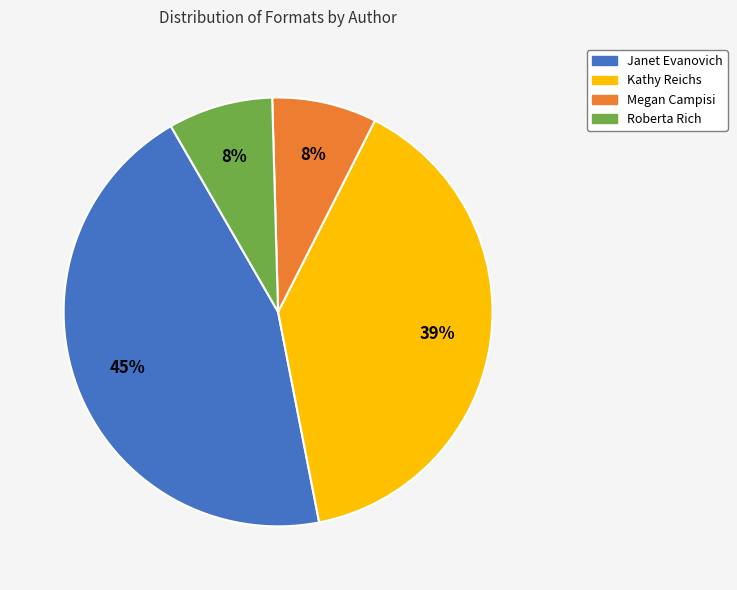

To the nearest percent, what is the average slice percentage?

25%